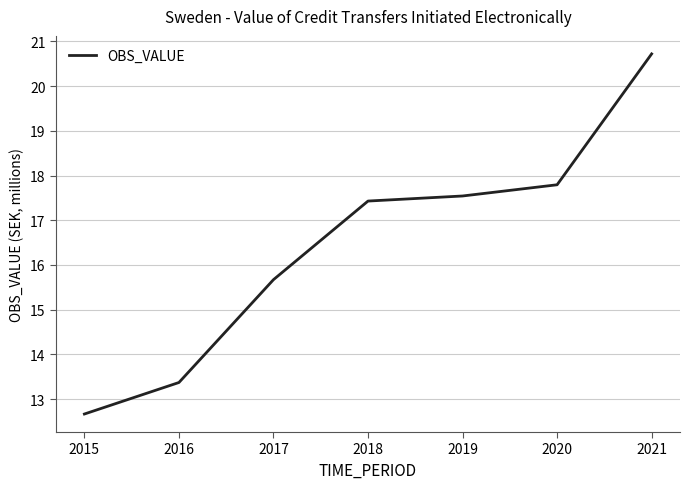

Does the chart display data point markers on the line(s)?

No